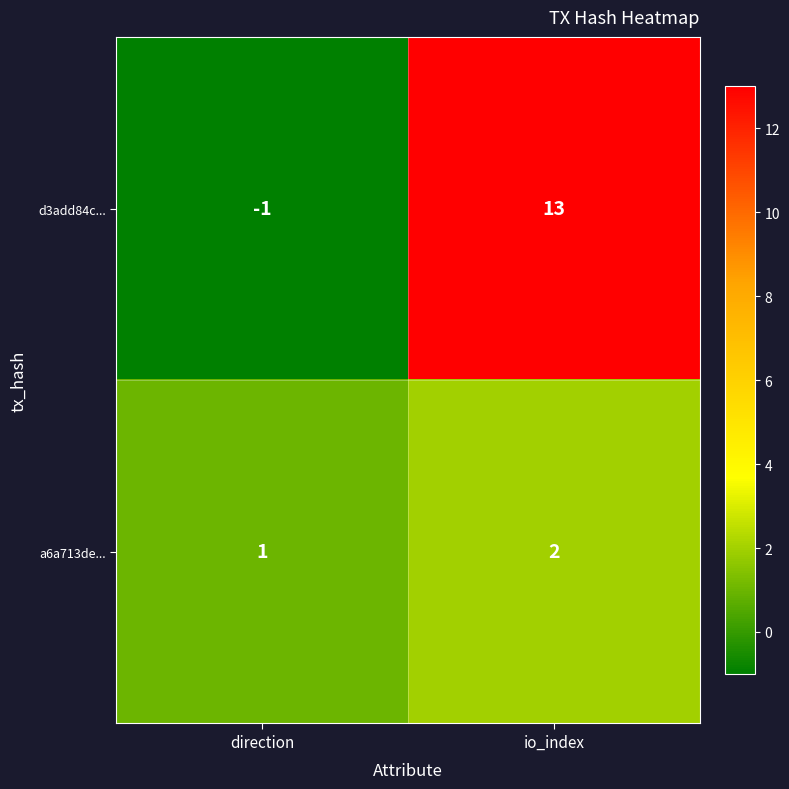

What is the total value across all series at io_index?

15